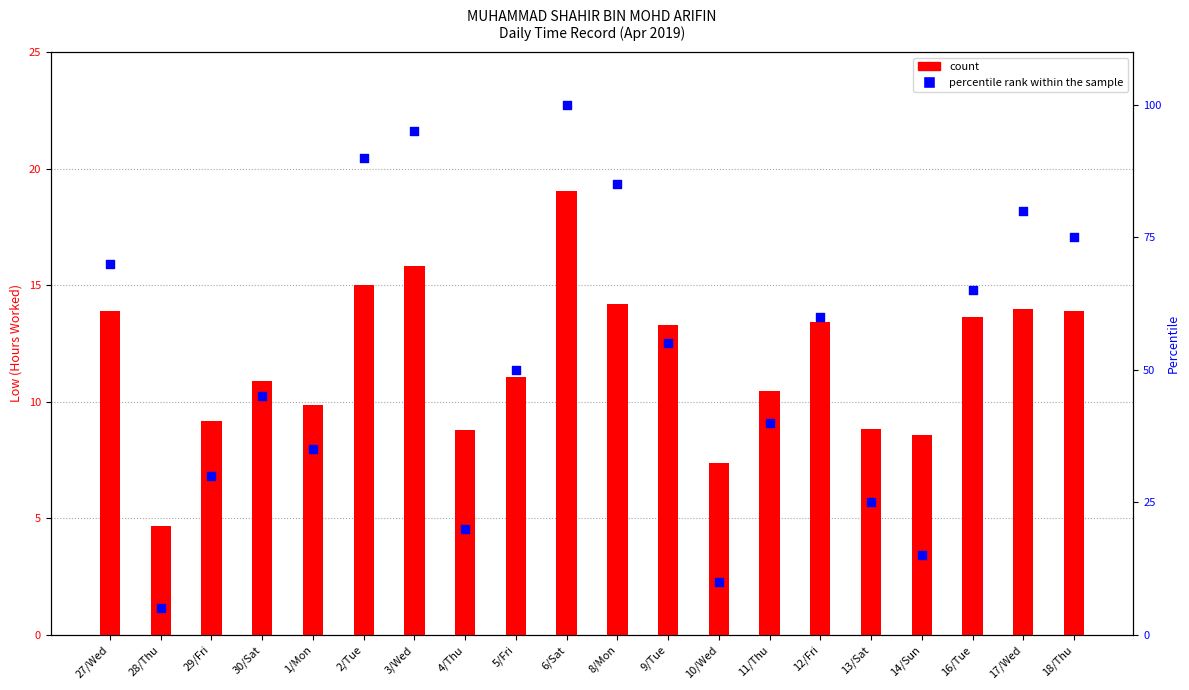

What are all the series names shown in the legend?

count, percentile rank within the sample